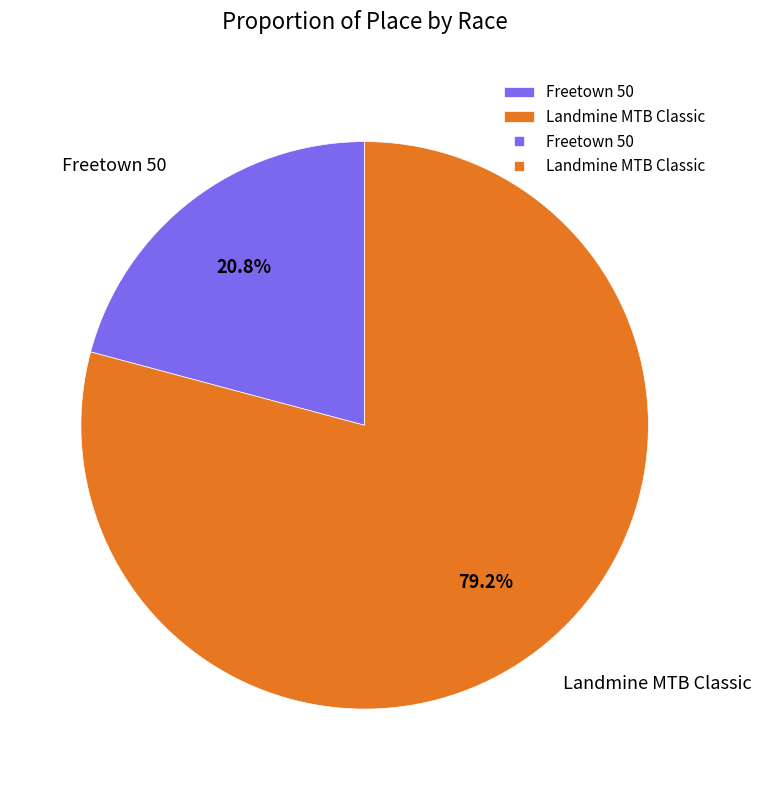

To the nearest percent, what is the combined percentage of Freetown 50 and Landmine MTB Classic?

100%